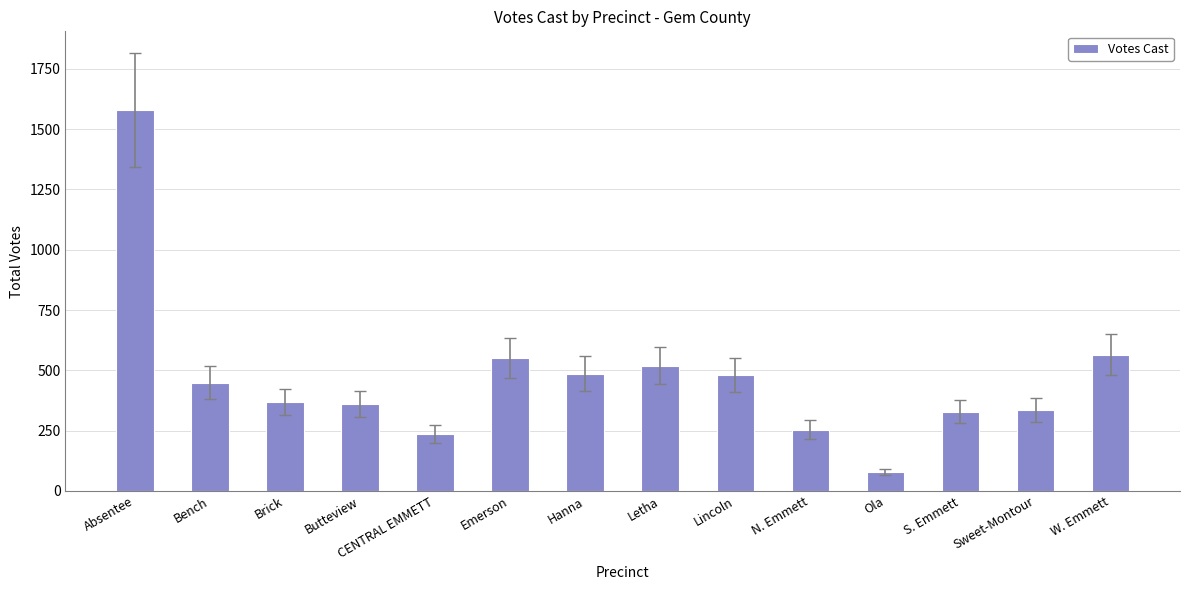

What is the maximum value shown in the chart?

1578